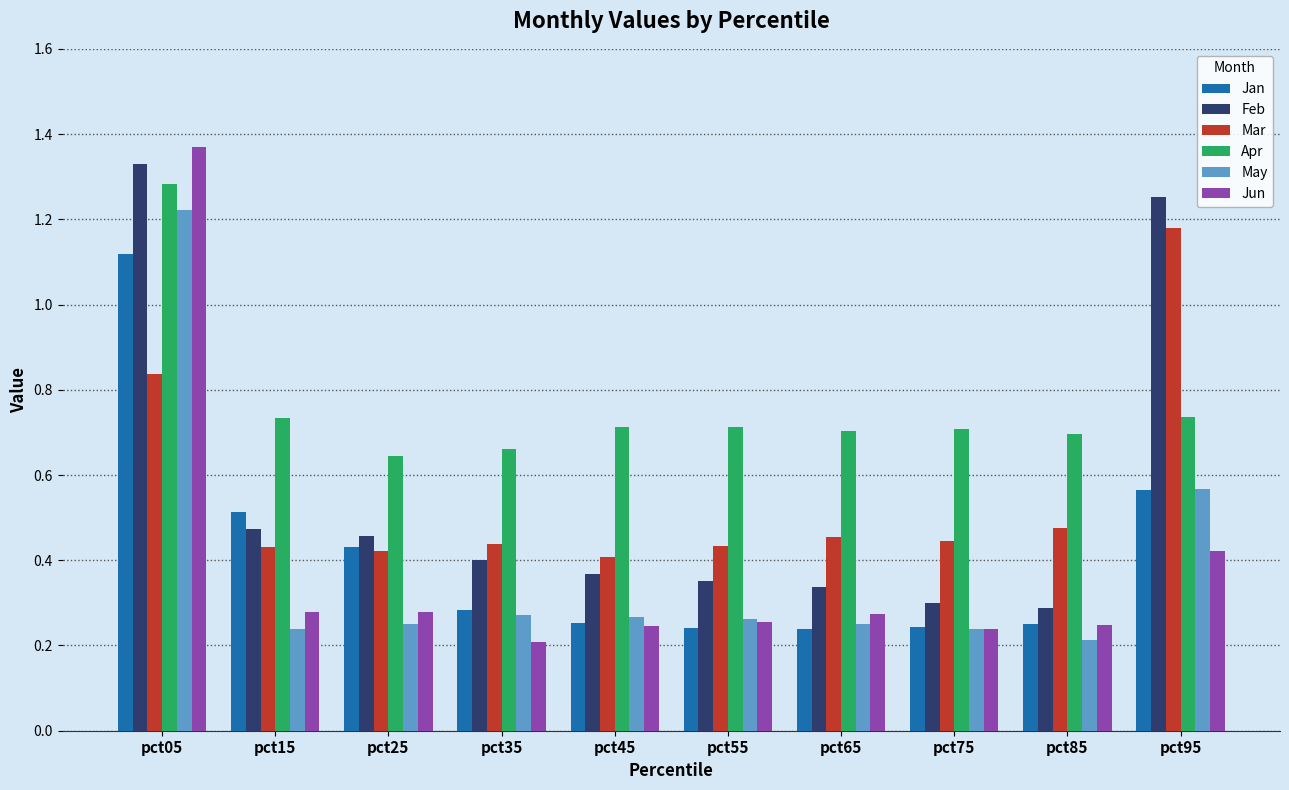

Which category has the lowest value in the May series?

pct85